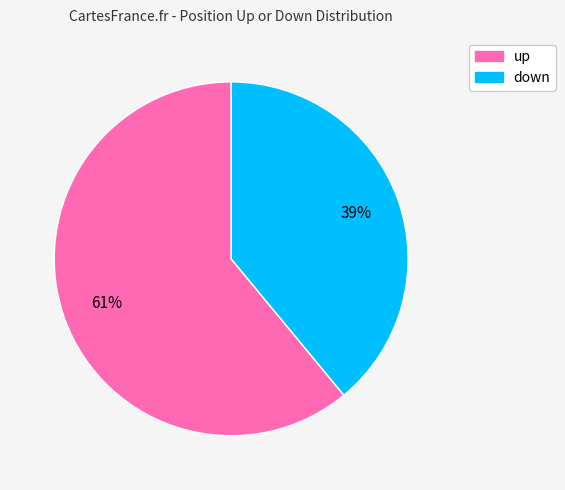

Between up and down, which is larger?

up